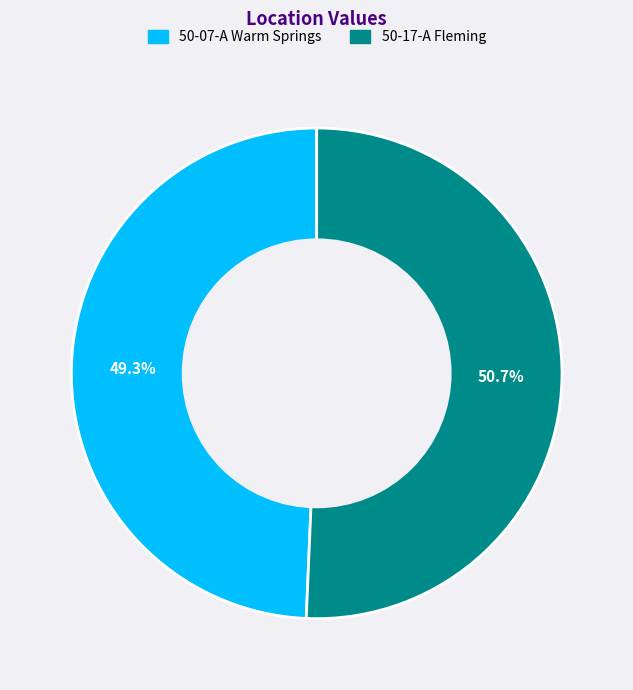

What is the ratio of the value at 50-07-A Warm Springs to the value at 50-17-A Fleming?

1.0